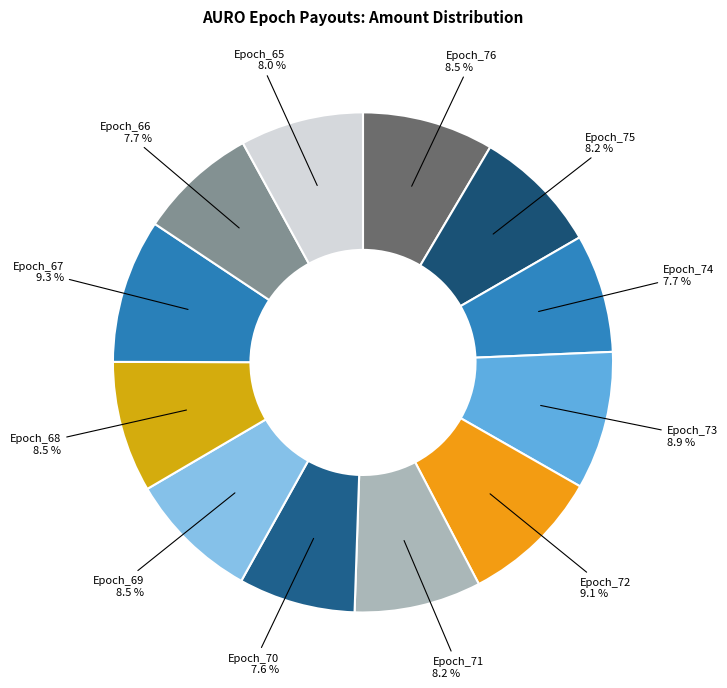

Between Epoch_74 and Epoch_76, which is larger?

Epoch_76